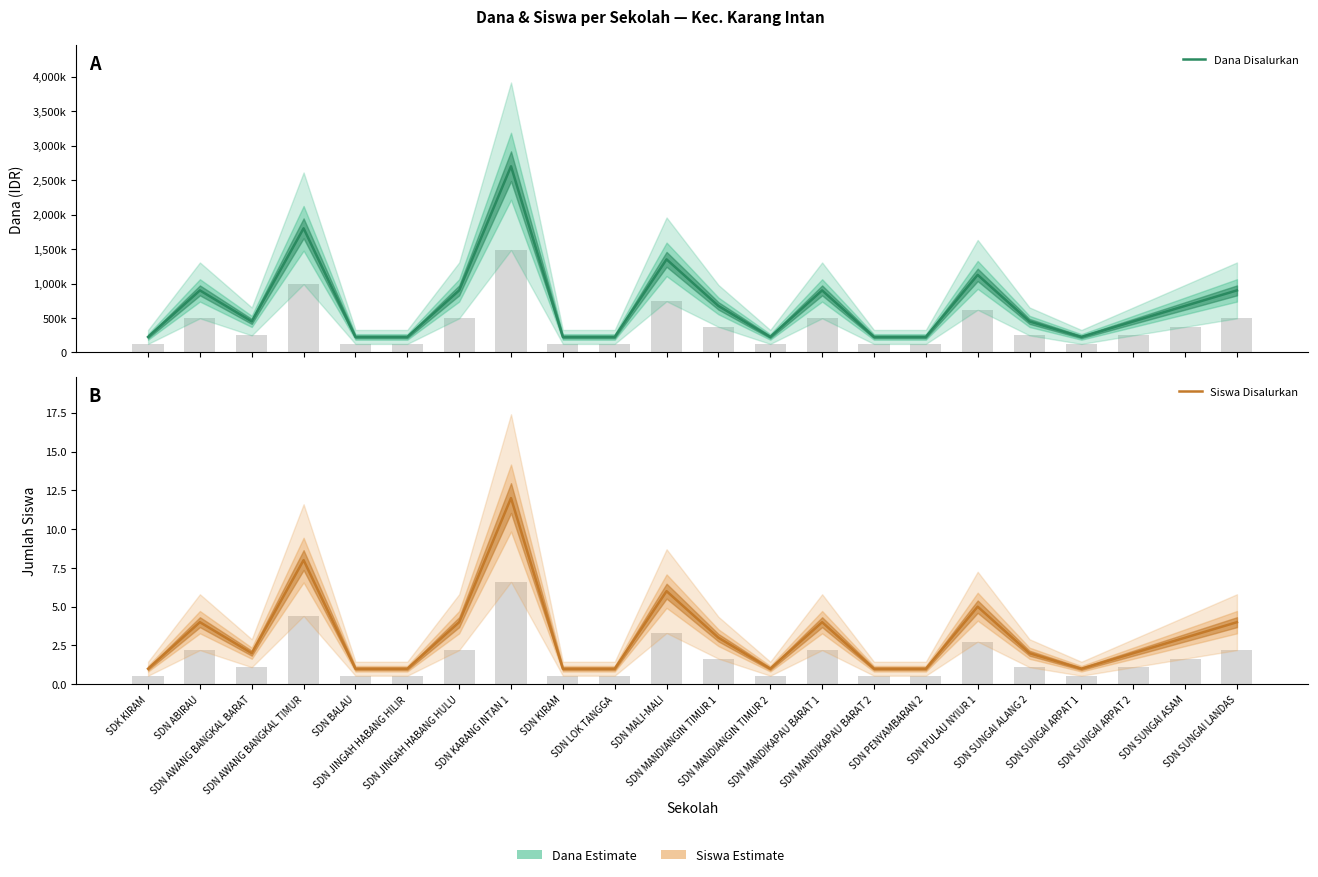

How many bars are there in total?

44